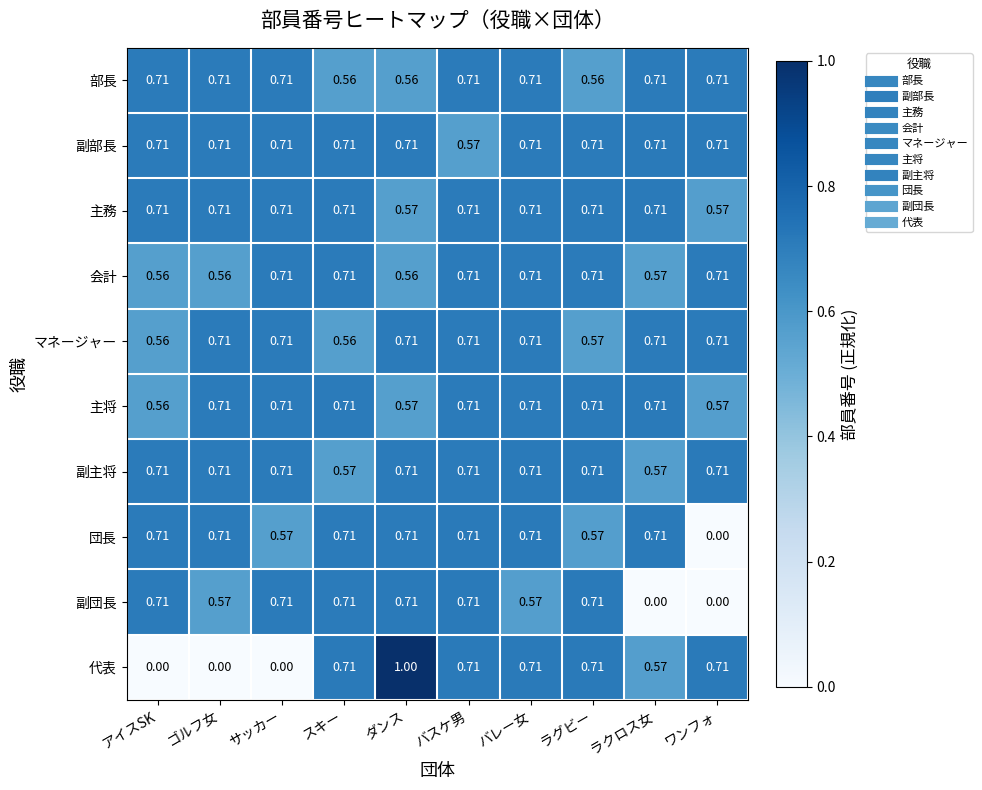

Where is 副部長 nearest to the value 0?

バスケ男